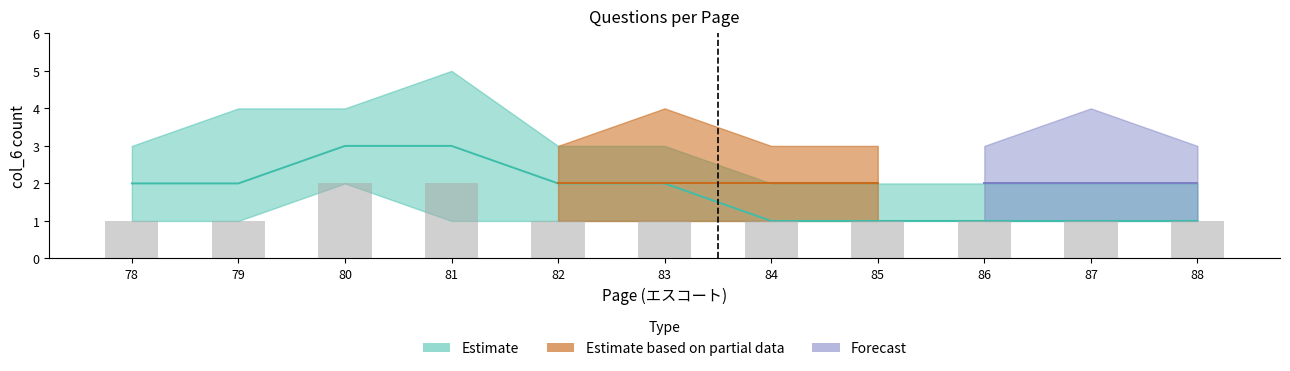

How many bars are there in total?

11